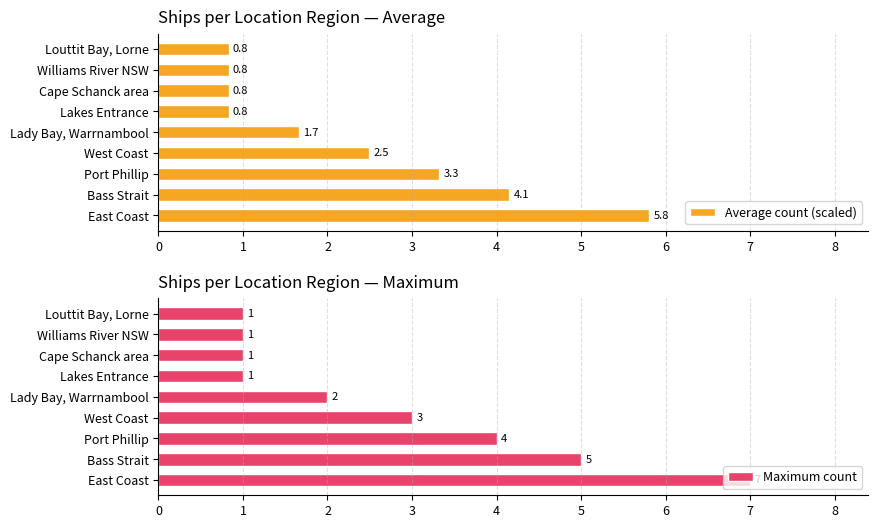

What is the difference between the maximum and second lowest values in the Maximum count series?

6